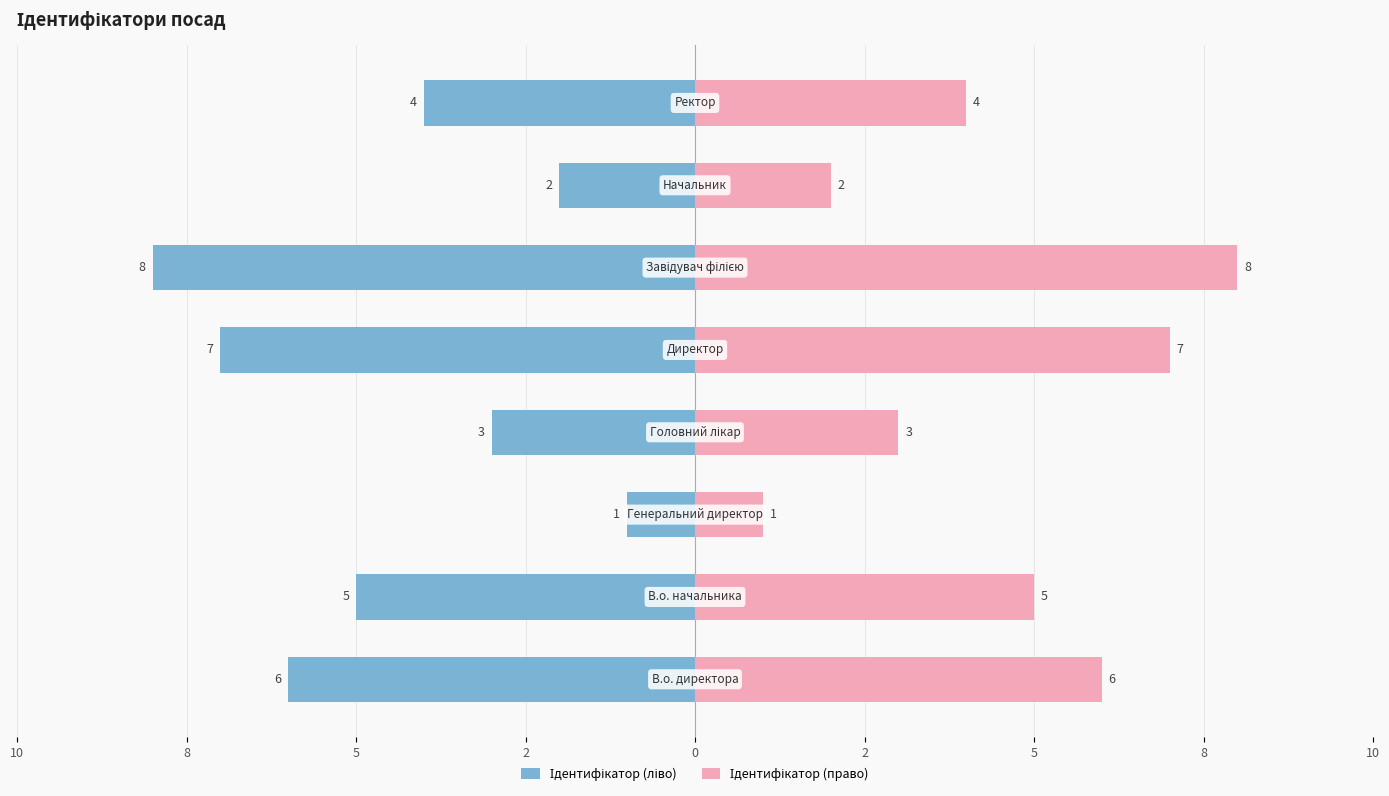

Reading left to right, transcribe all the data shown in this chart.

Ідентифікатор (ліво): 10=-6	8=-5	5=-1	2=-3	0=-7	2=-8	5=-2	8=-4
Ідентифікатор (право): 10=6	8=5	5=1	2=3	0=7	2=8	5=2	8=4